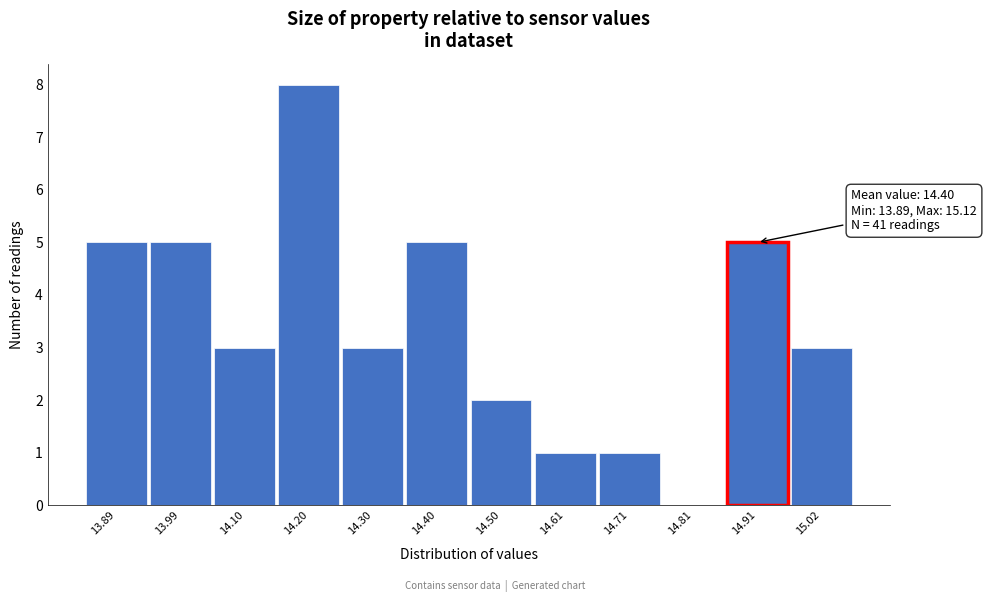

Reading left to right, what are all the values shown in this chart?

13.89=5	13.99=5	14.10=3	14.20=8	14.30=3	14.40=5	14.50=2	14.61=1	14.71=1	14.81=0	14.91=5	15.02=3